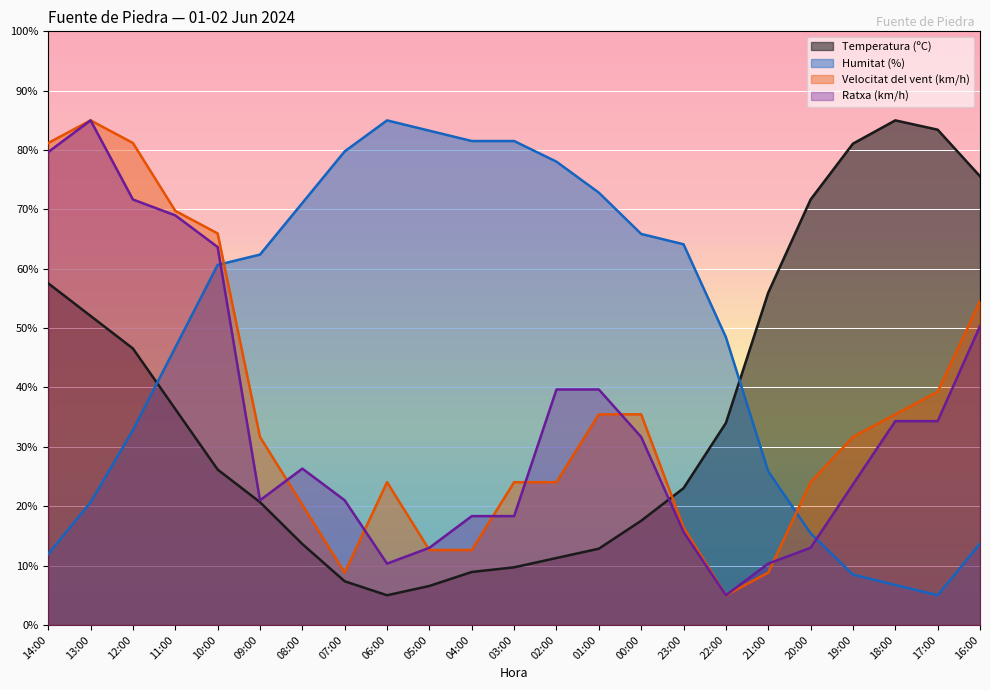

List the labels in order of Temperatura (ºC) value, largest first.

18:00, 17:00, 19:00, 16:00, 20:00, 14:00, 21:00, 13:00, 12:00, 11:00, 22:00, 10:00, 23:00, 09:00, 00:00, 08:00, 01:00, 02:00, 03:00, 04:00, 07:00, 05:00, 06:00